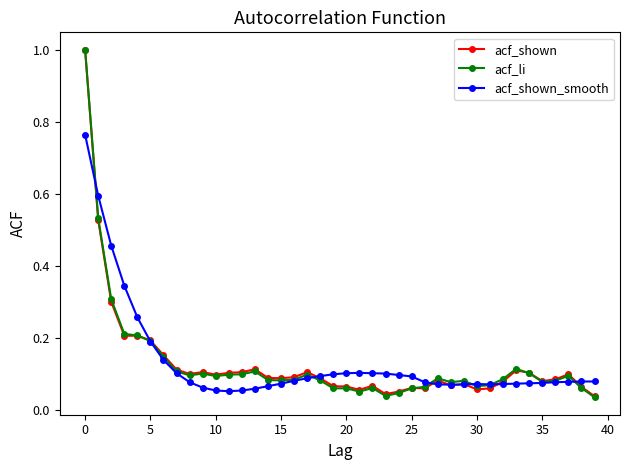

True or false: acf_li has more than 0 interior local peaks.

True